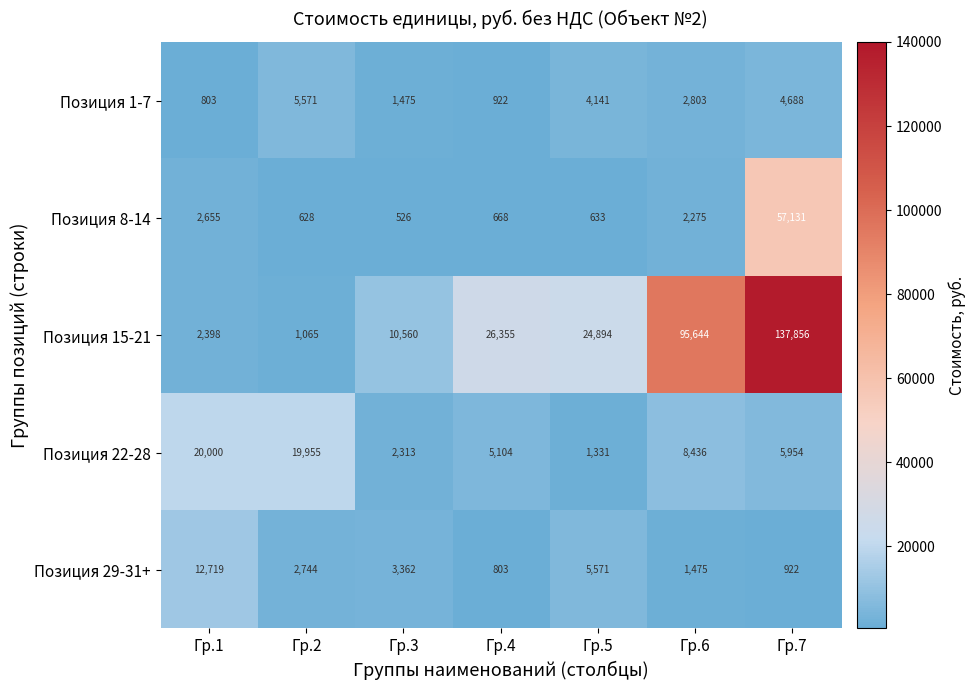

Rank the series by their maximum value, from highest to lowest.

Позиция 15-21, Позиция 8-14, Позиция 22-28, Позиция 29-31+, Позиция 1-7